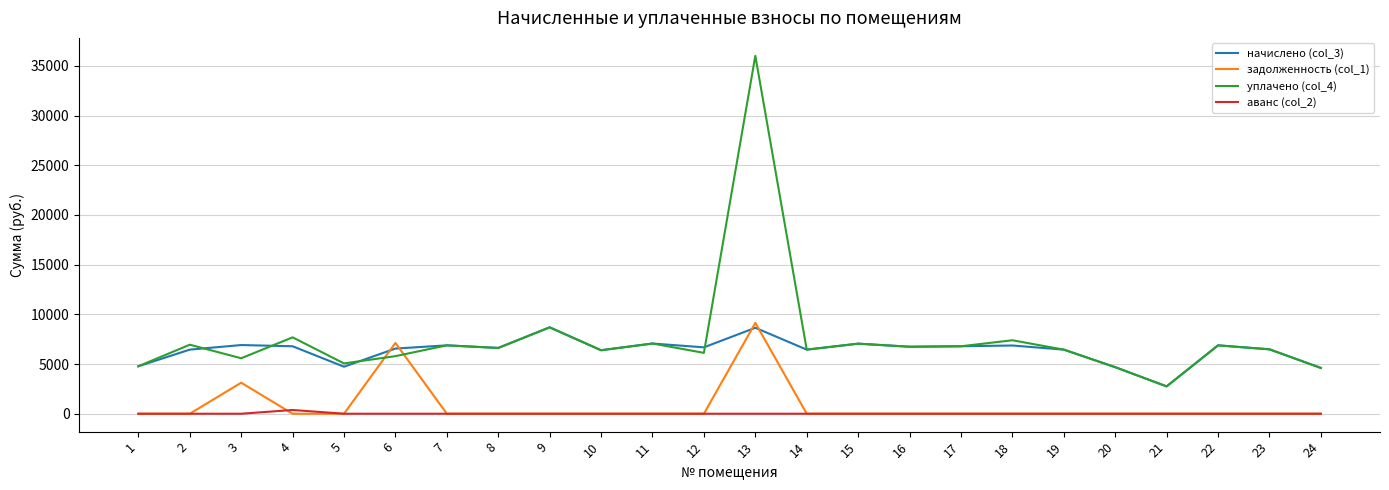

True or false: начислено (col_3) and аванс (col_2) intersect in this chart.

False